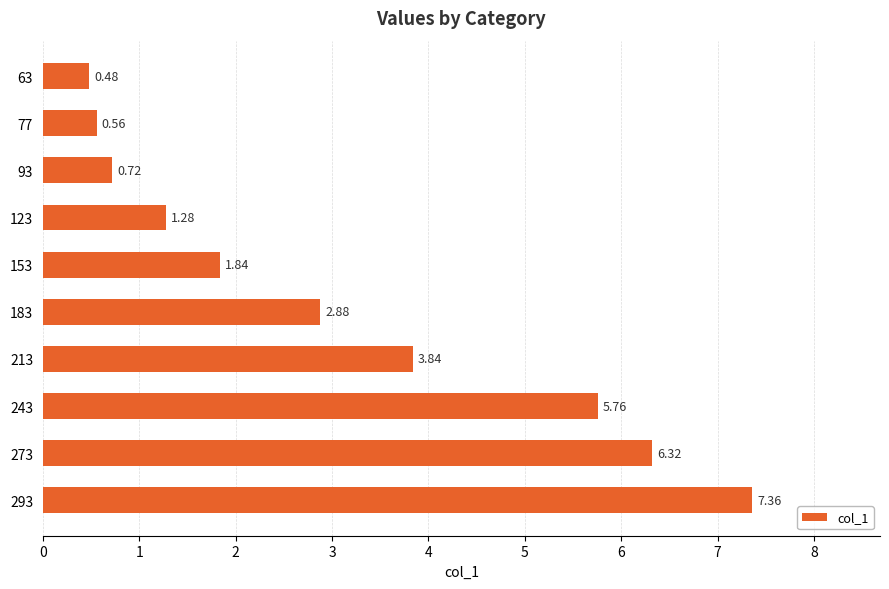

What is the change in value from 153 to 123?

-0.6